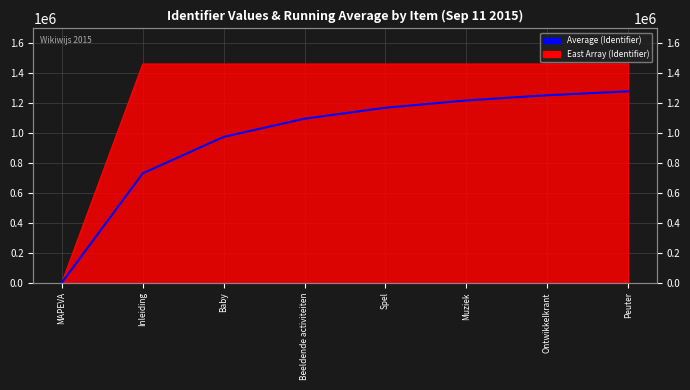

Which label corresponds to the smallest value in the chart?

MAPEVA